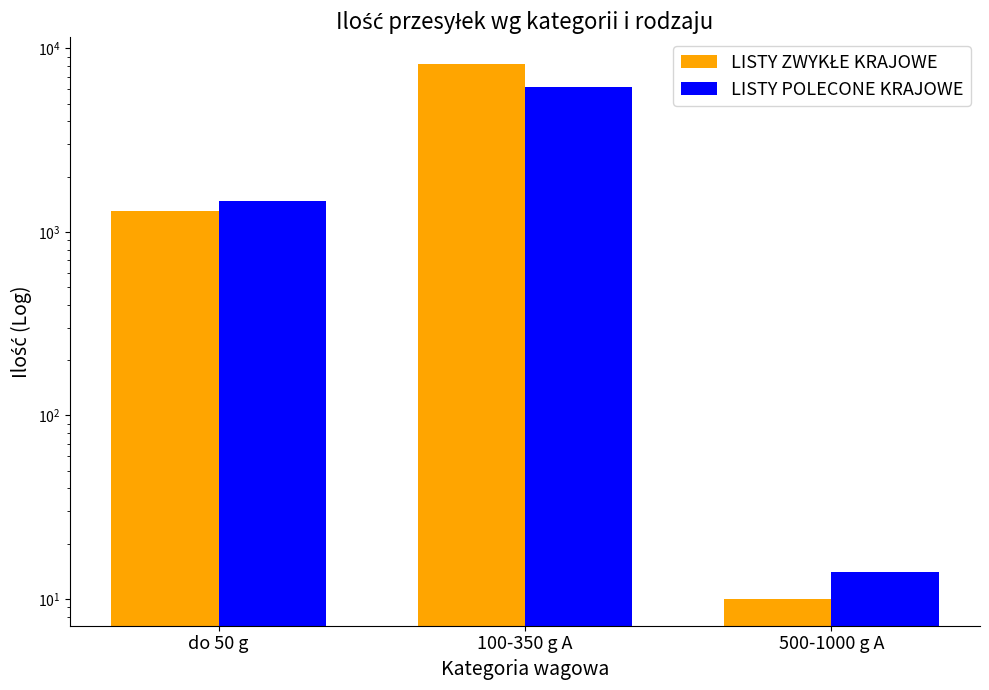

At which label is LISTY ZWYKŁE KRAJOWE closest to 4103?

do 50 g